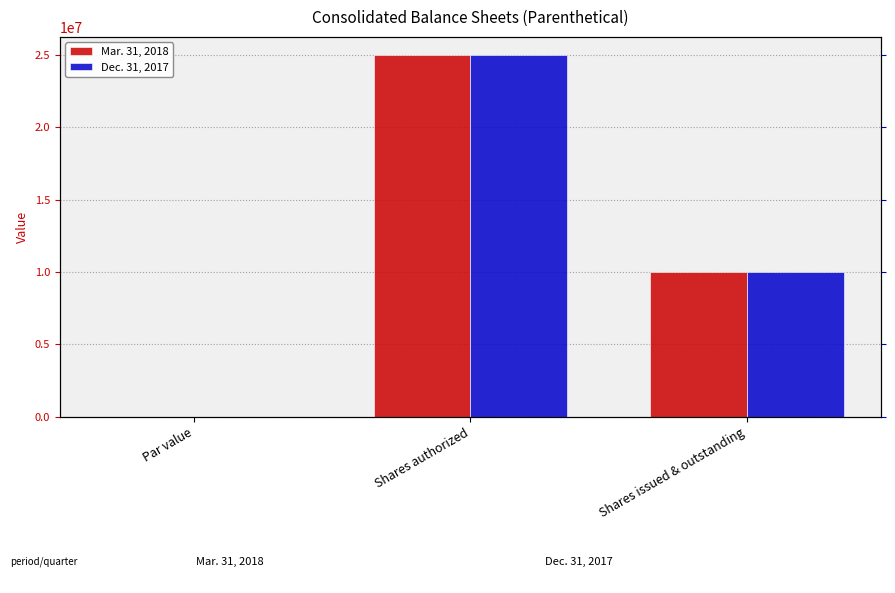

Where is Dec. 31, 2017 nearest to the value 12500000?

Shares issued & outstanding